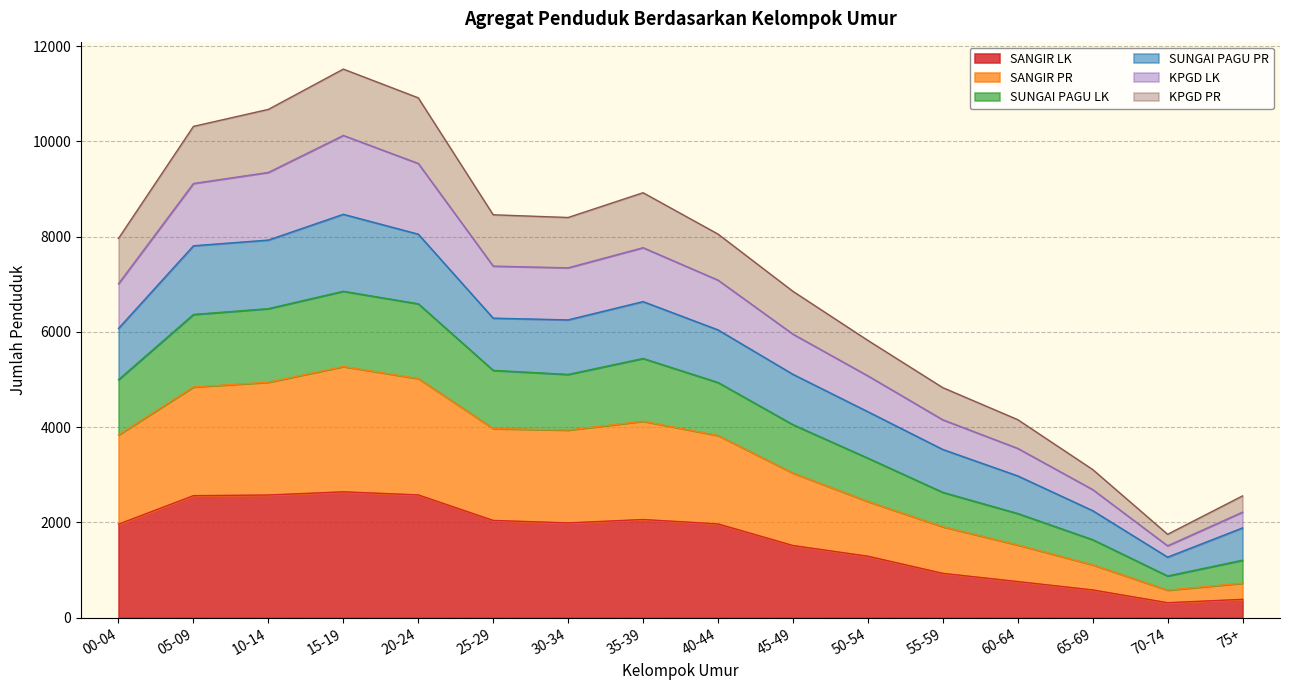

Does the chart display data point markers on the line(s)?

No